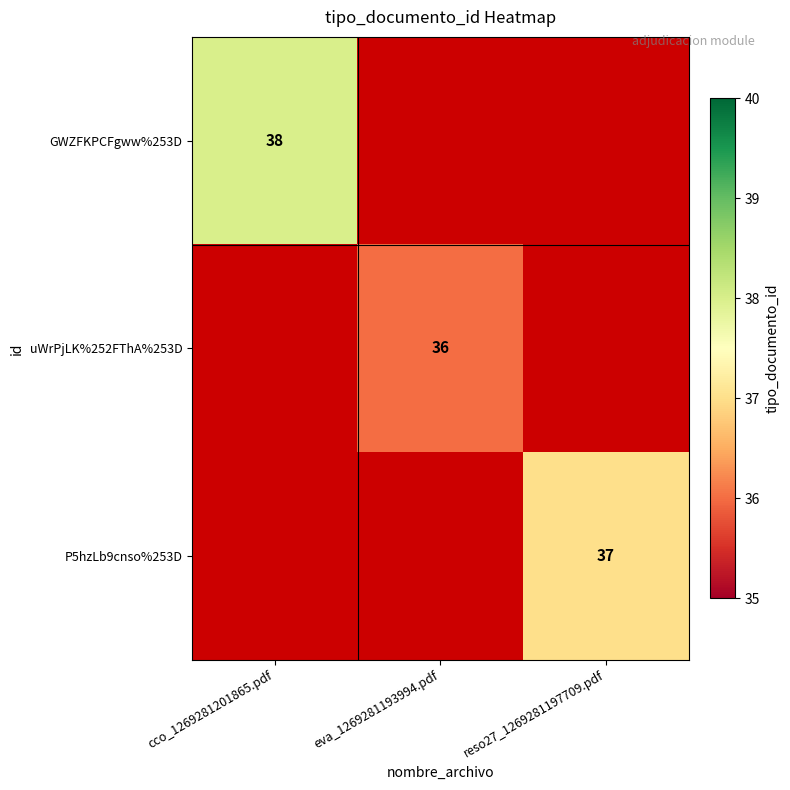

The value of P5hzLb9cnso%253D at reso27_1269281197709.pdf is 16. True or false?

False